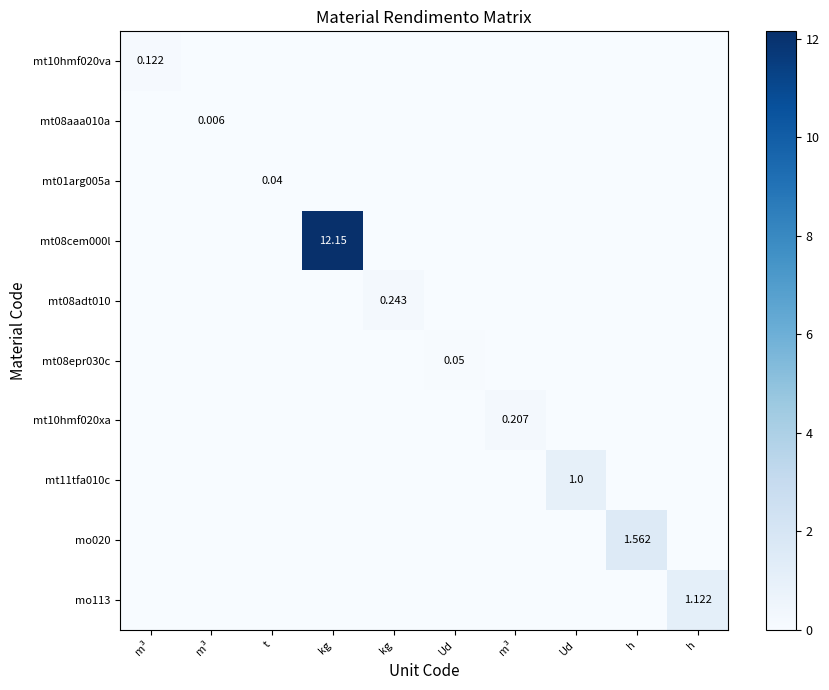

What is the maximum value shown in the chart?

12.2